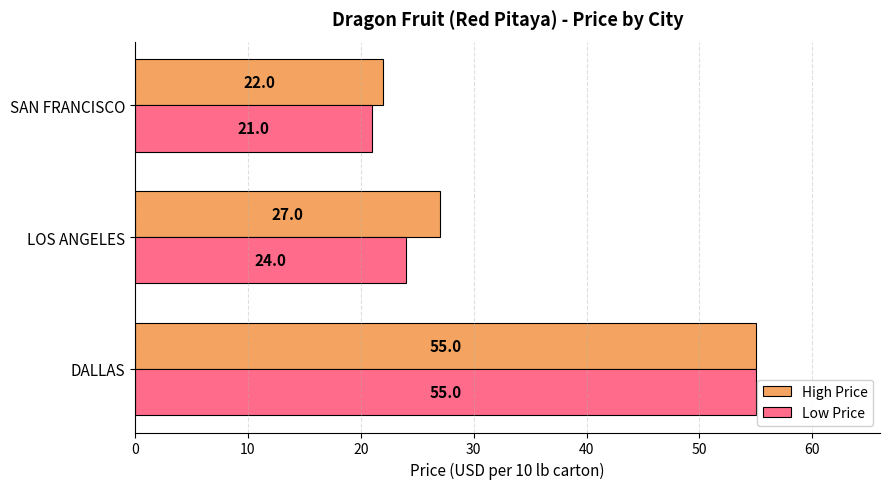

Between DALLAS and LOS ANGELES, which series saw the biggest shift?

Low Price